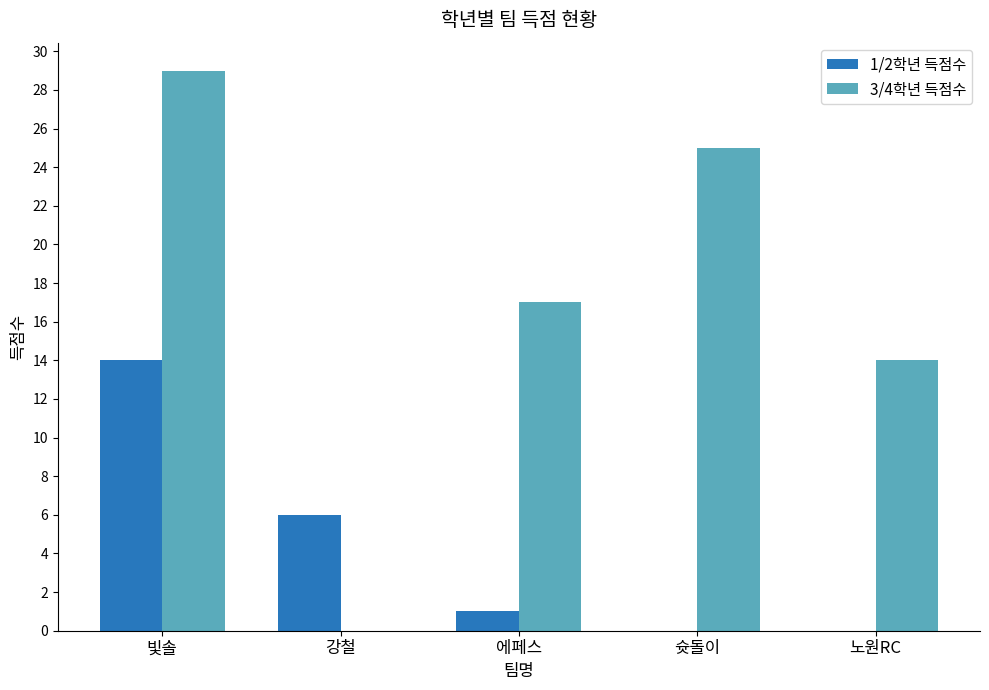

How many data points does each series have?

5